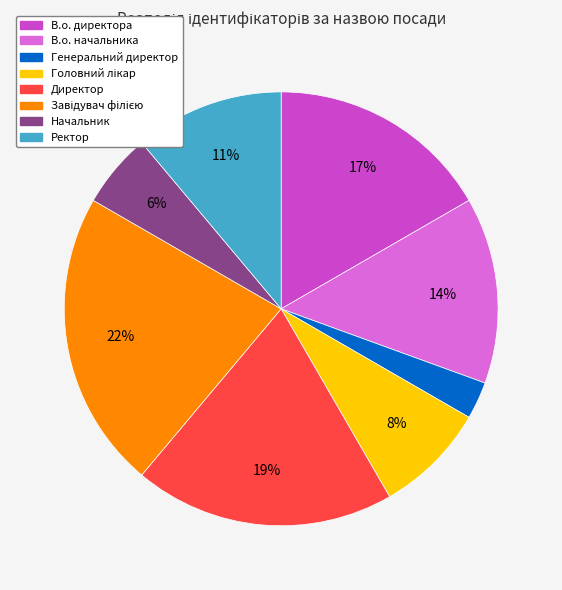

Which category has the smallest portion of the pie?

Генеральний директор